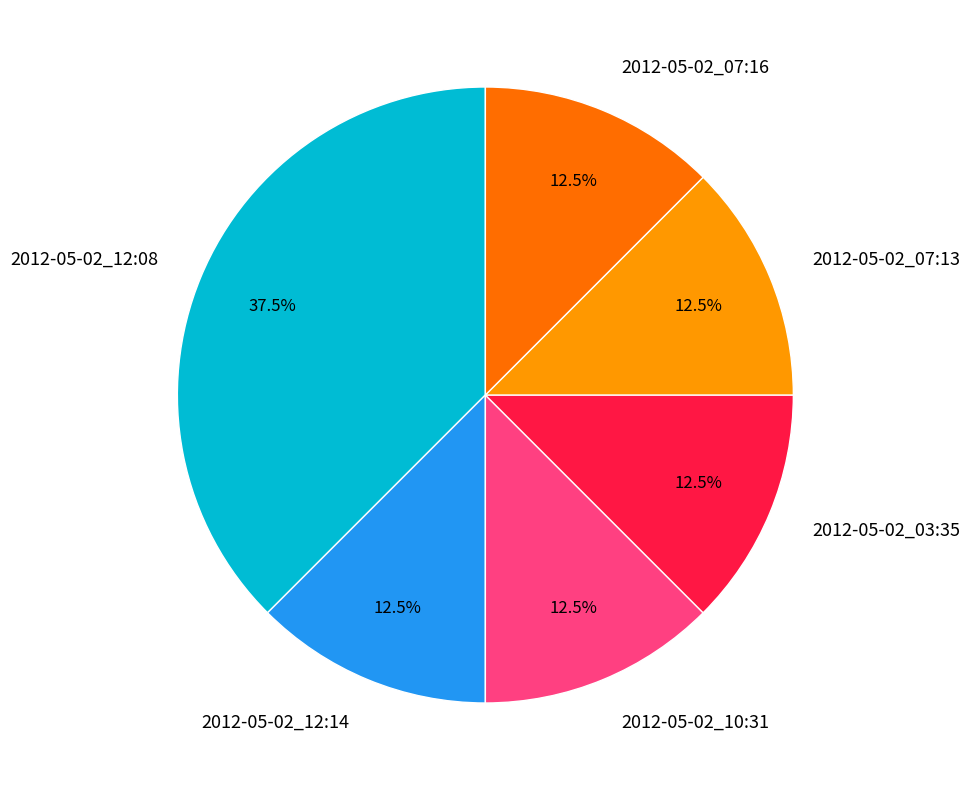

Approximately how many times larger is the value at 2012-05-02_12:08 compared to 2012-05-02_07:13?

3.0